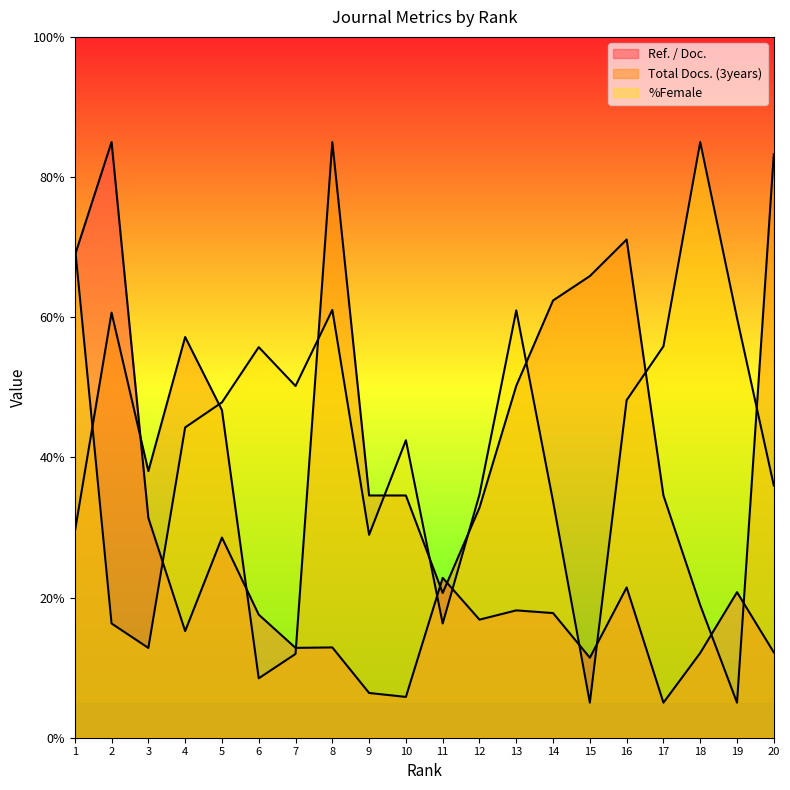

In Ref. / Doc., how many points are lower than both neighbors (excluding endpoints)?

6